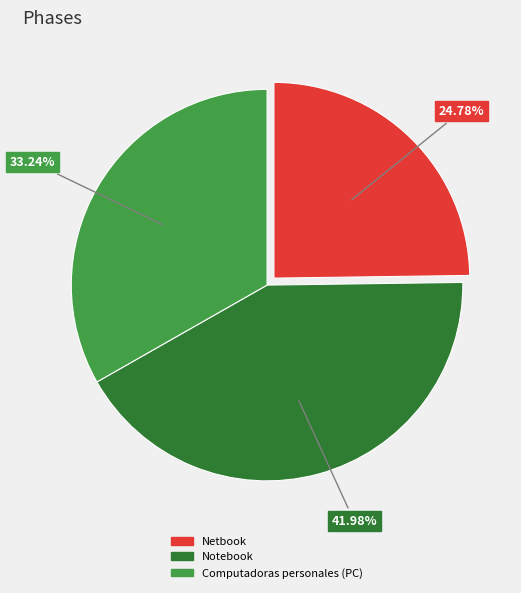

To the nearest percent, what portion does Notebook represent?

42%